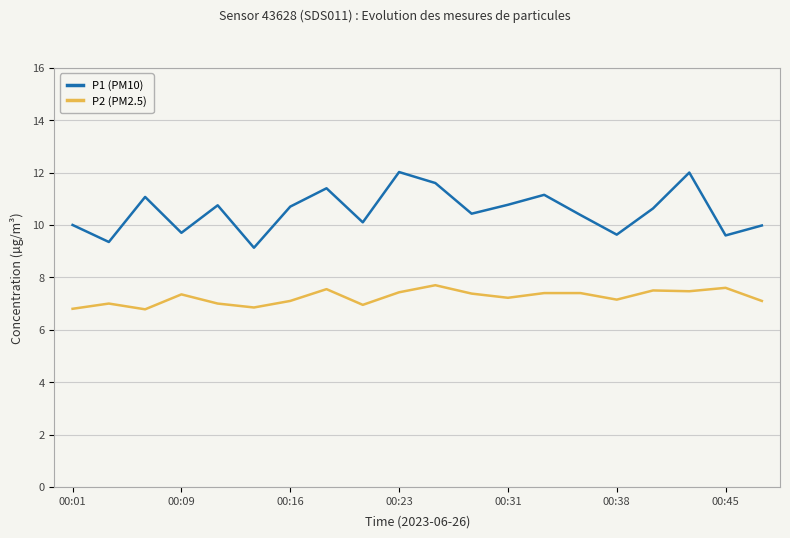

Which series has the widest spread of values?

P1 (PM10)